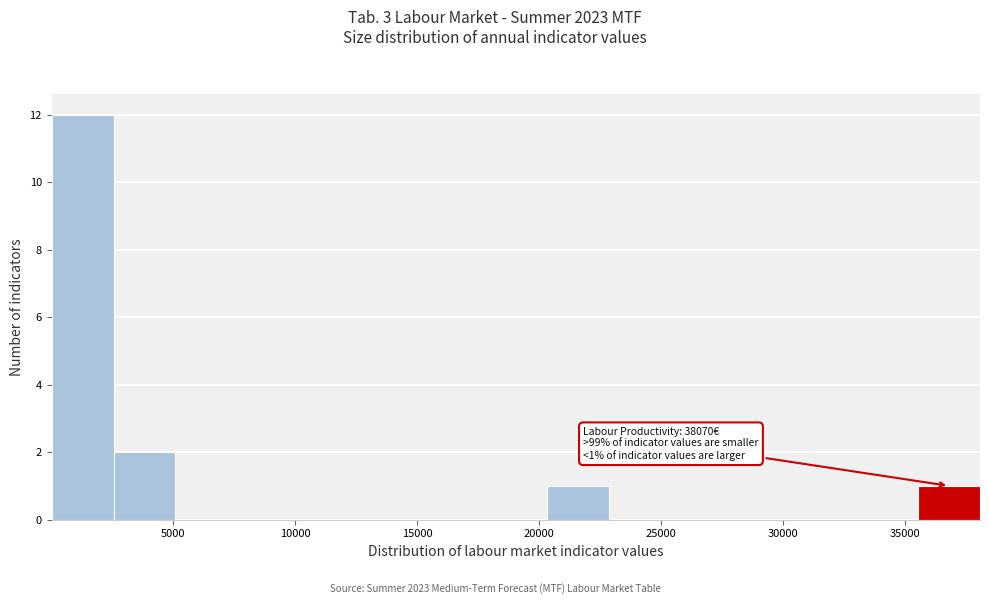

Which range on the x-axis has the tallest bar?

0 to 2500